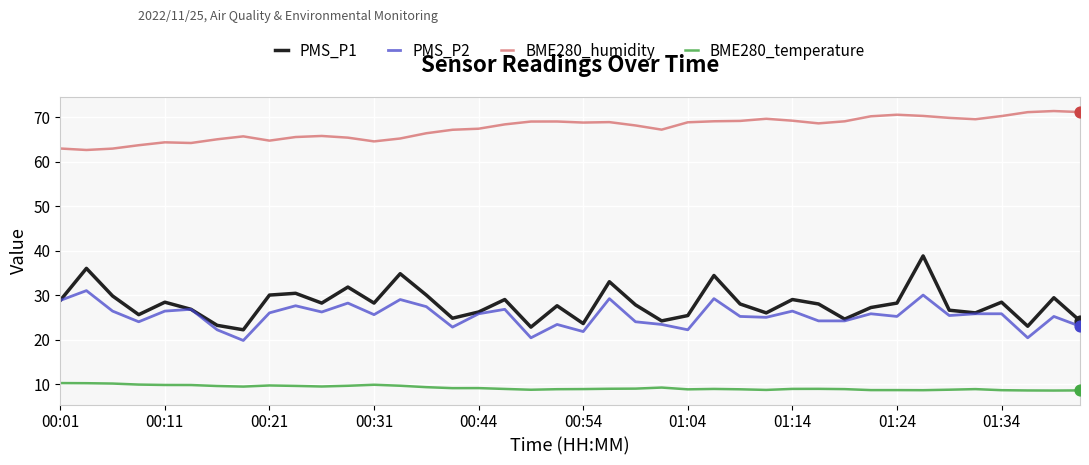

Which series has the largest total across all categories?

BME280_humidity